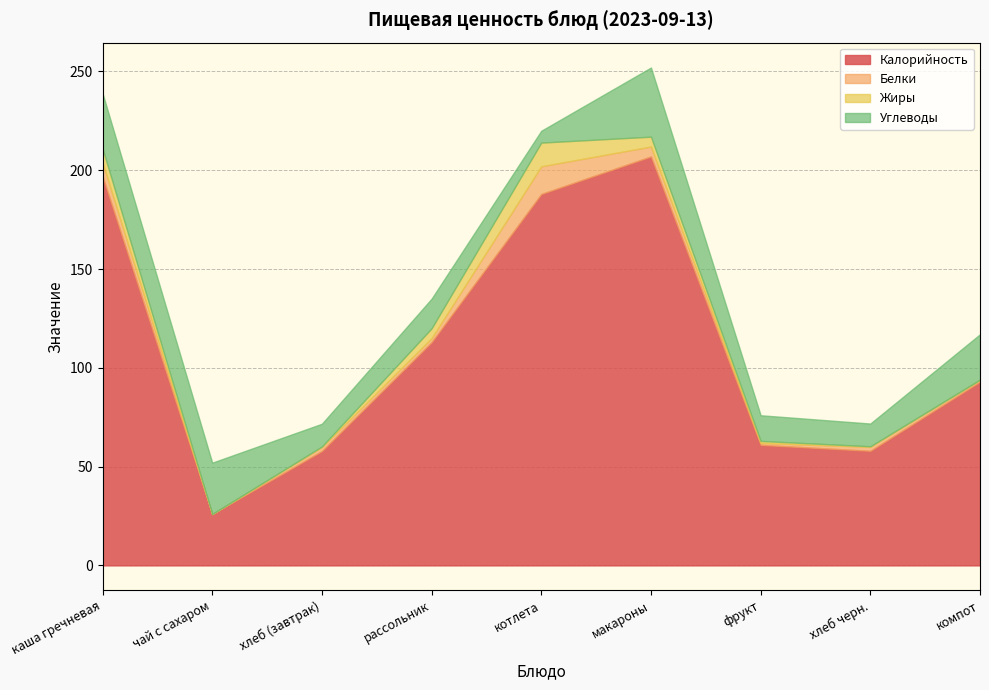

True or false: Жиры has more than 0 interior local peaks.

True